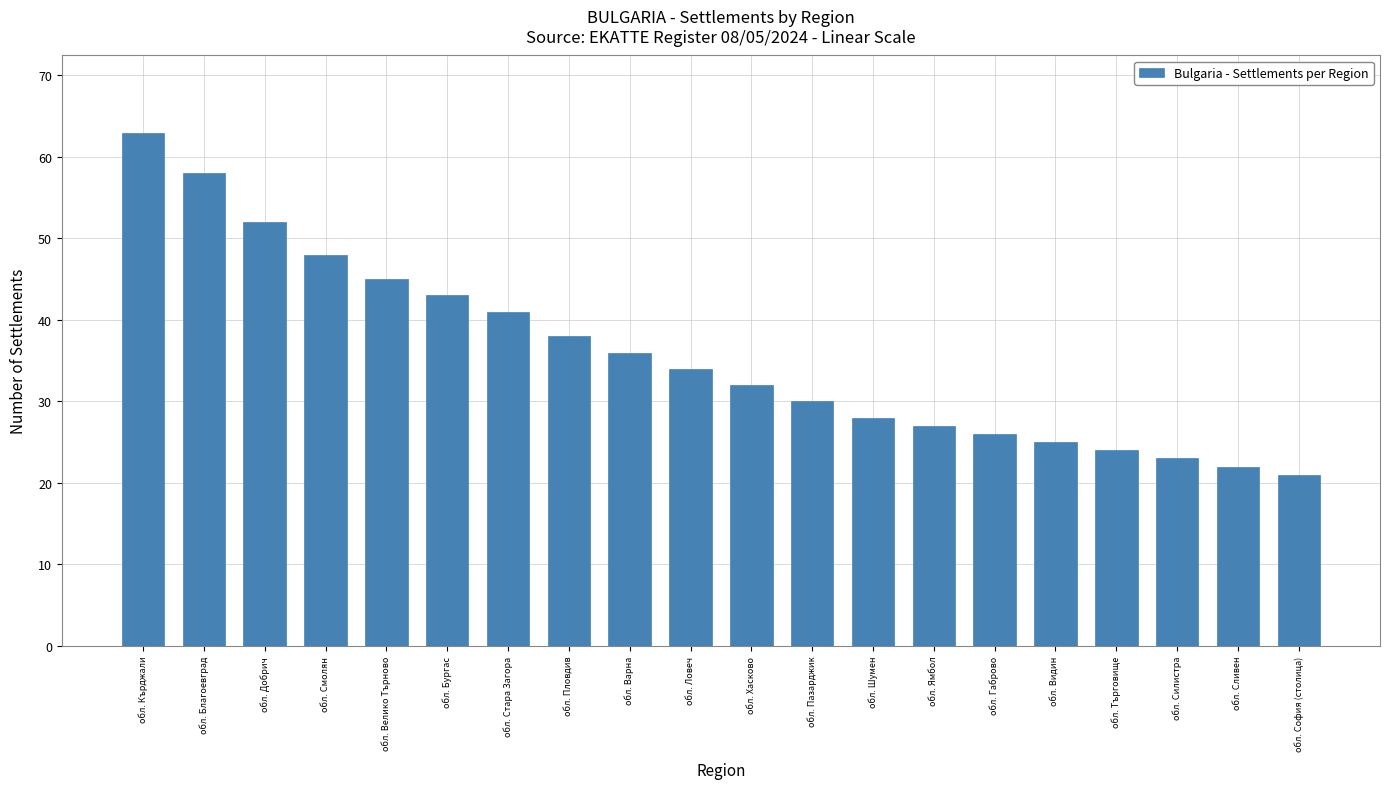

What is the smallest value displayed?

21